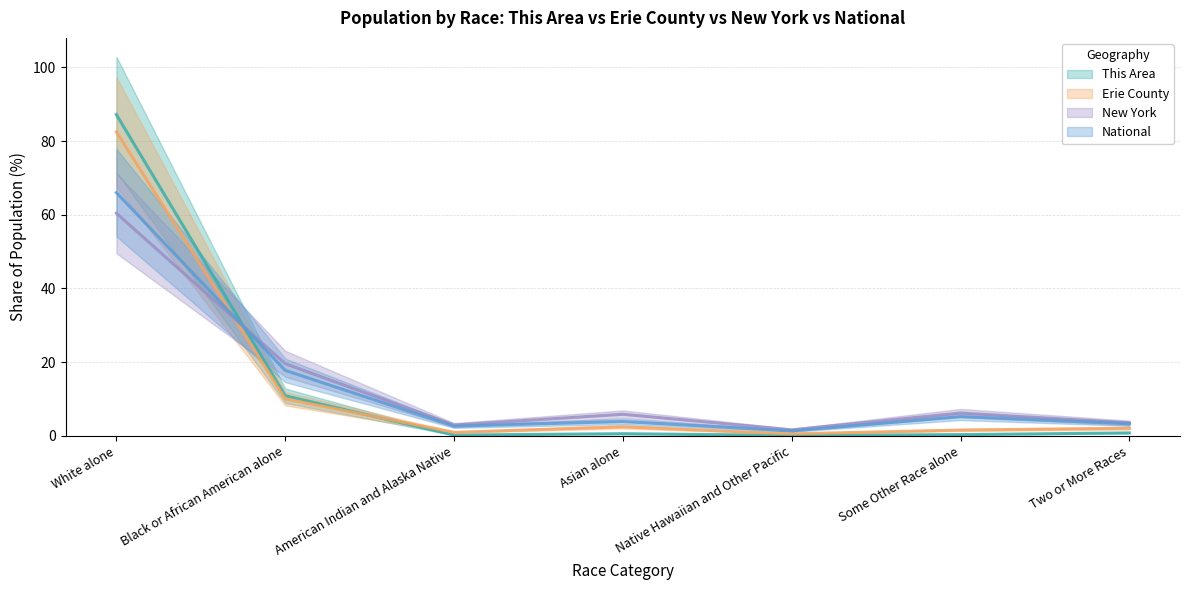

Where is National nearest to the value 31?

Black or African American alone